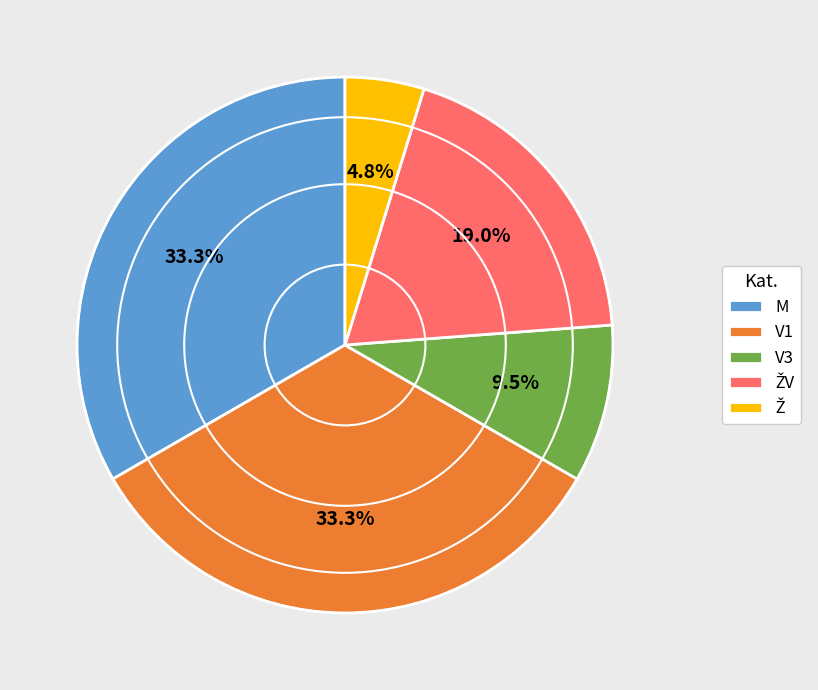

How many segments does this pie chart have?

5